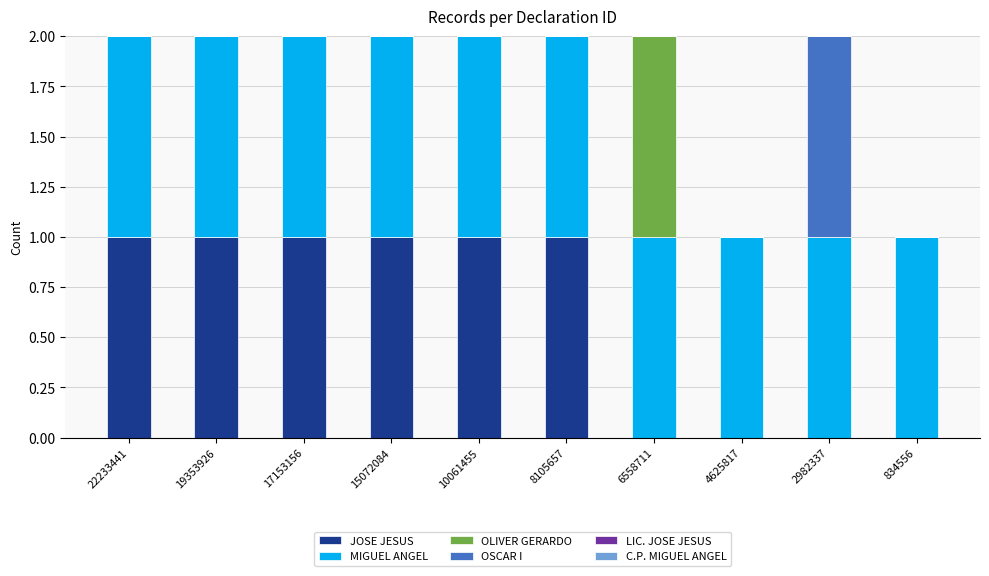

Are the bars horizontal?

No